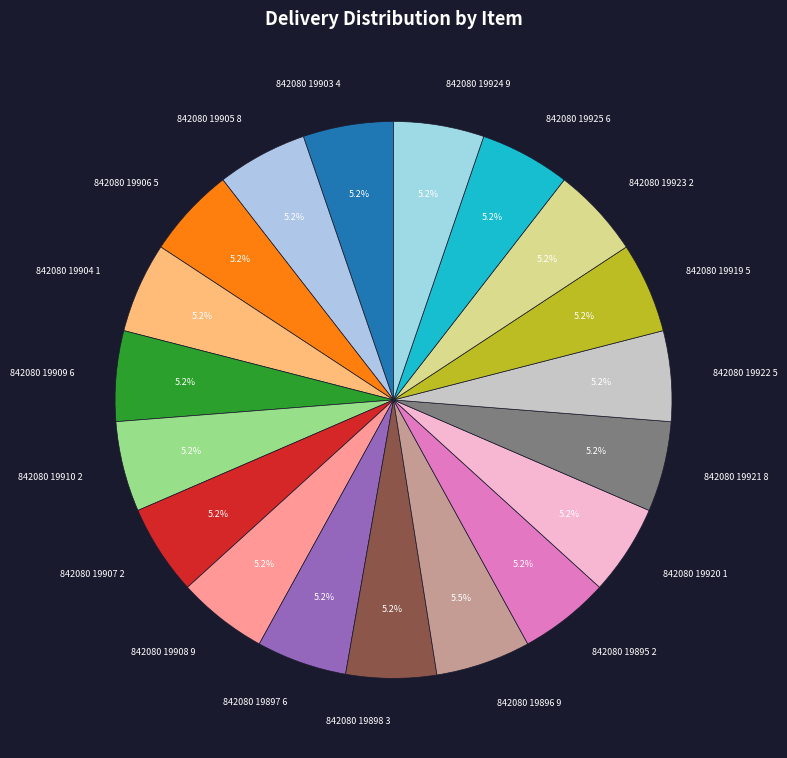

To the nearest percent, what is the average slice percentage?

5%